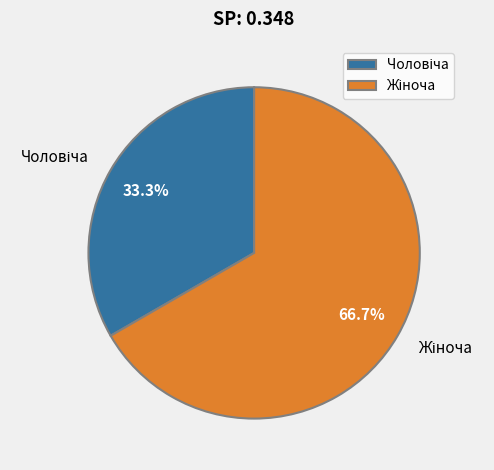

To the nearest percent, what is the average slice percentage?

50%